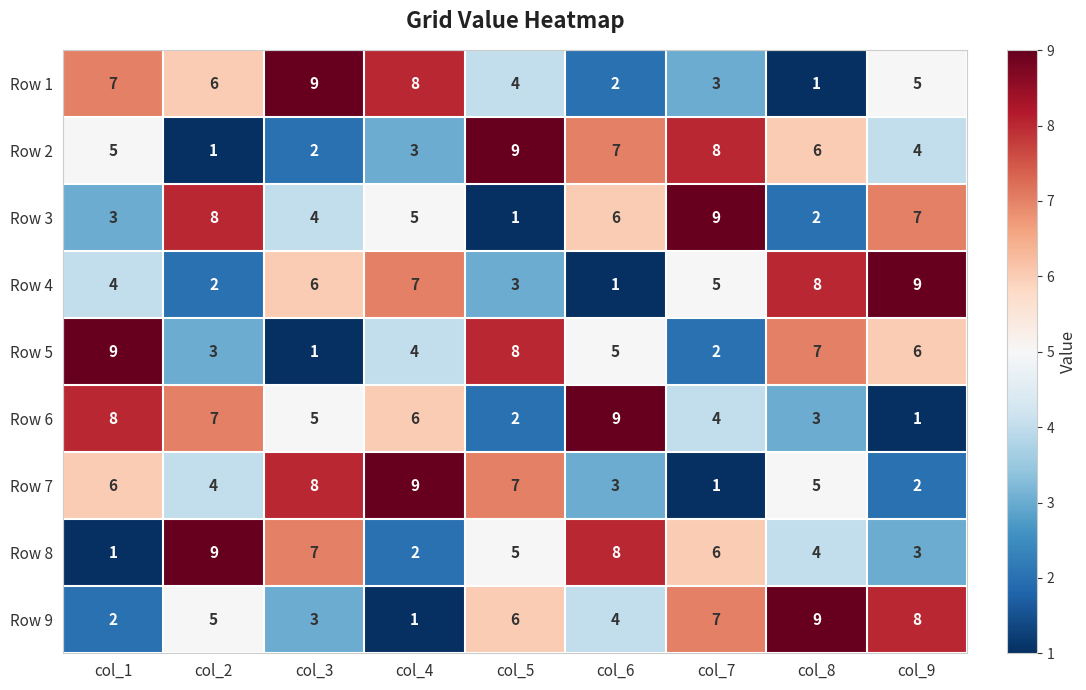

What is the approximate value of Row 1 at col_4?

8